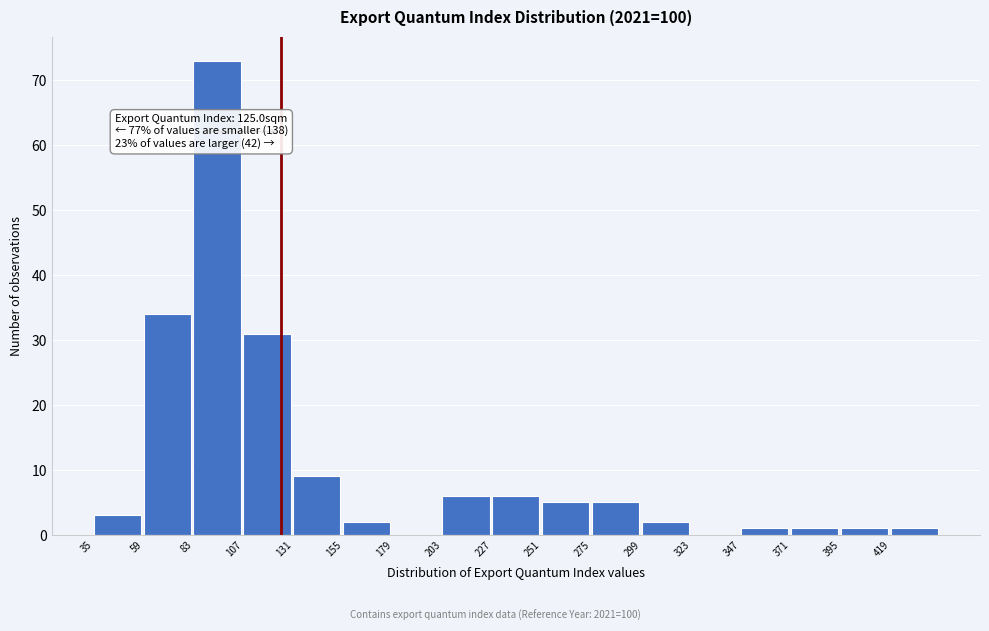

Over which range of the x-axis is the bar tallest?

83 to 107